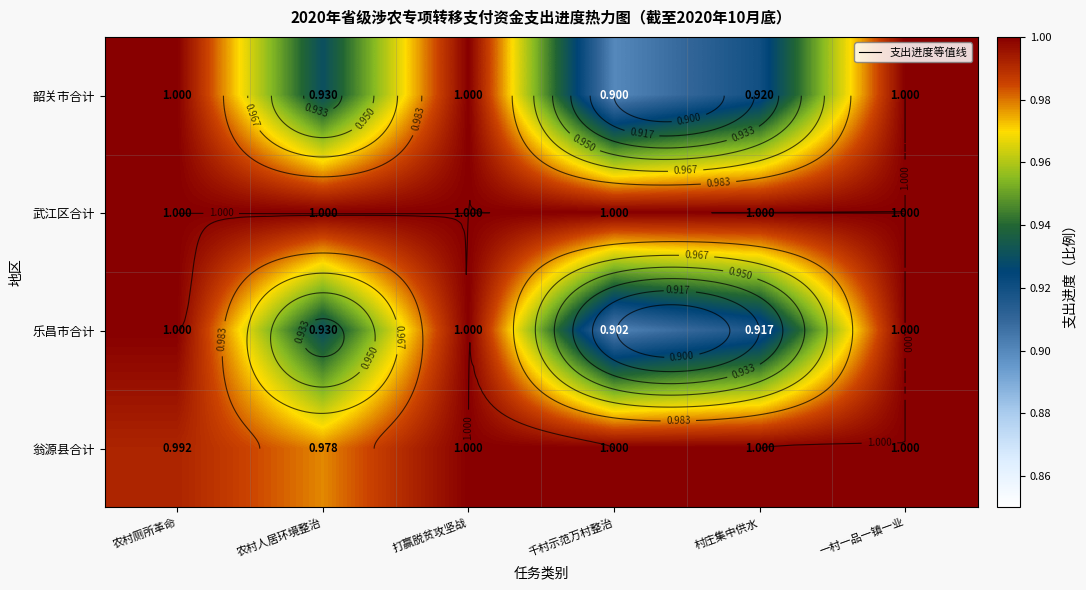

At which label is 武江区合计 closest to 1?

农村厕所革命